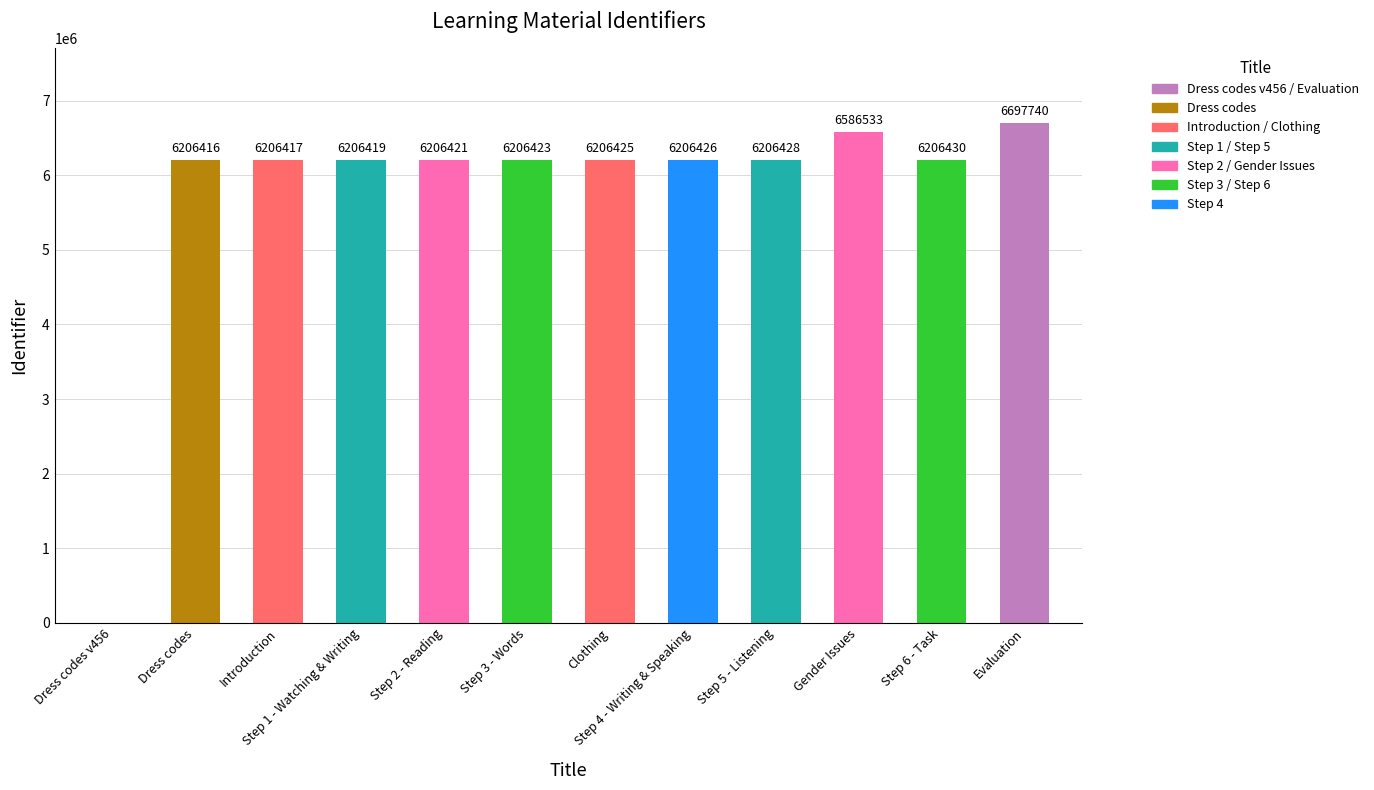

Approximately how many times larger is the value at Clothing compared to Step 4 - Writing & Speaking?

1.0